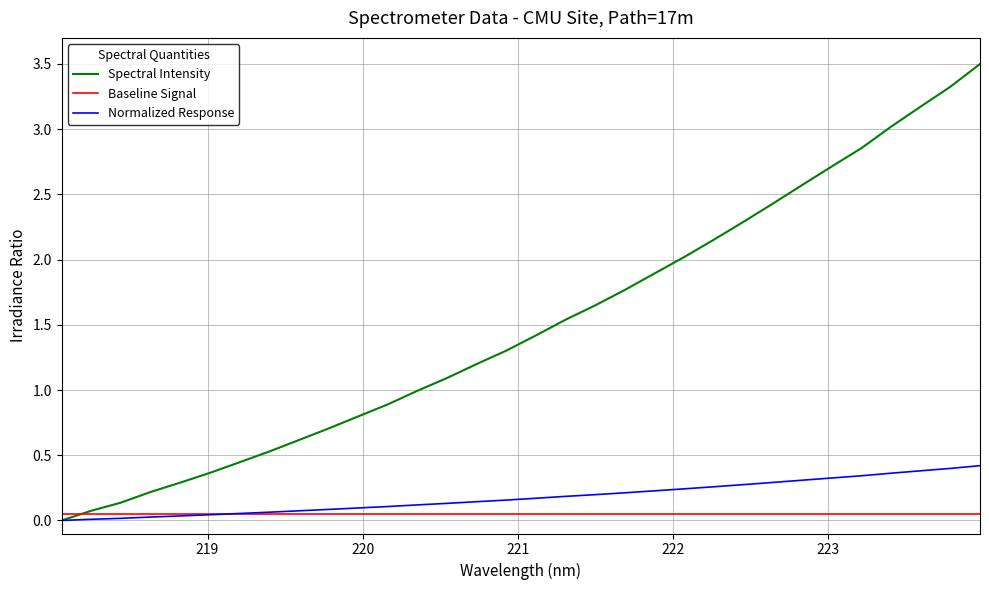

Rank the series by their maximum value, from lowest to highest.

Baseline Signal, Normalized Response, Spectral Intensity